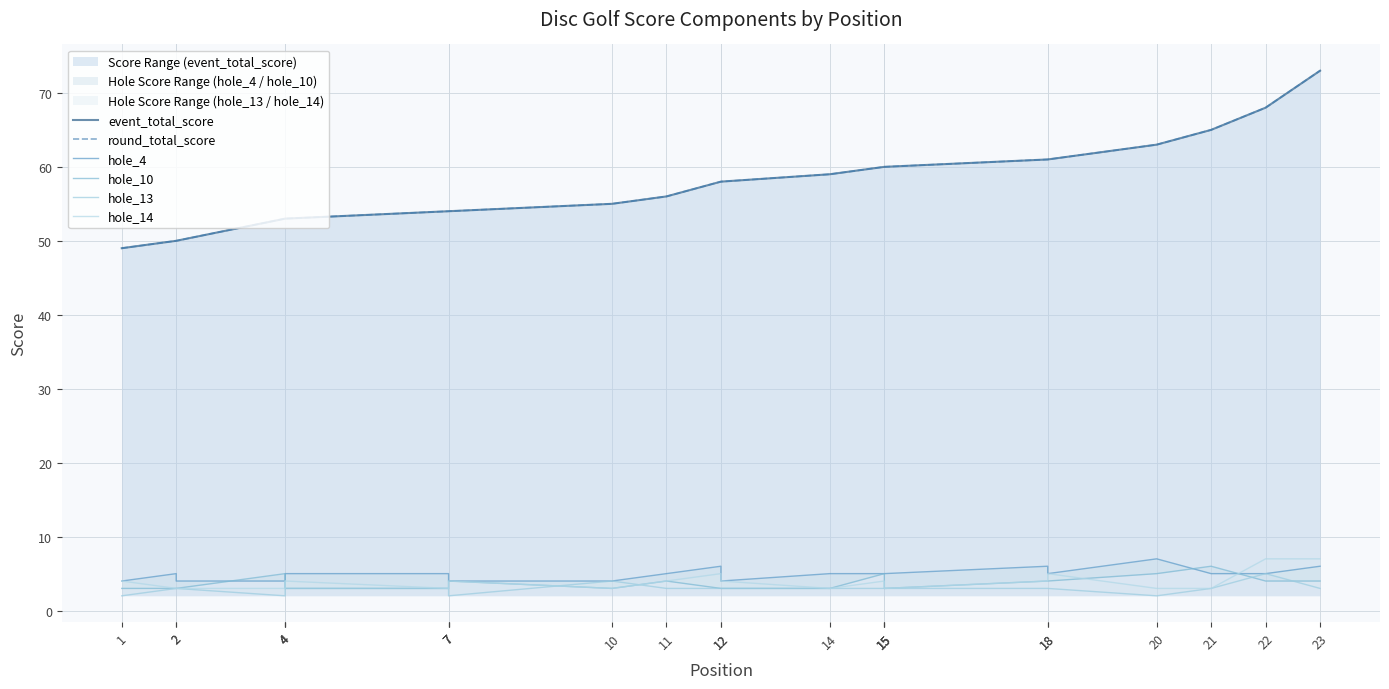

What is the value of the hole_4 point at the 19th from the left?

6